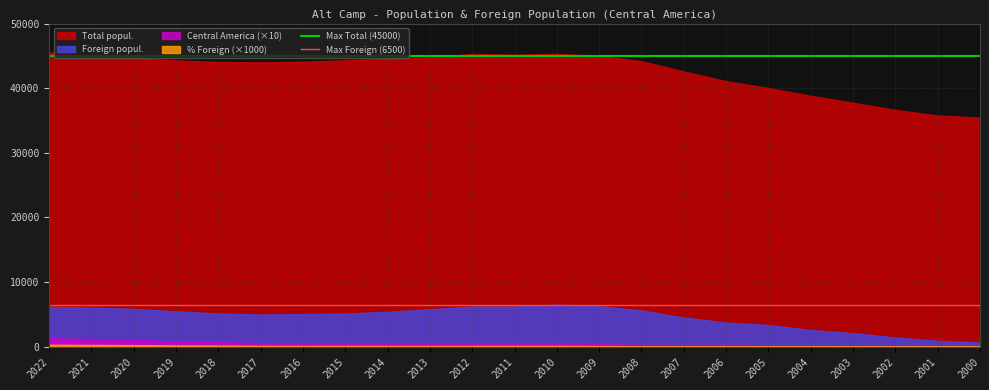

What is the minimum value for Total popul.?

35443